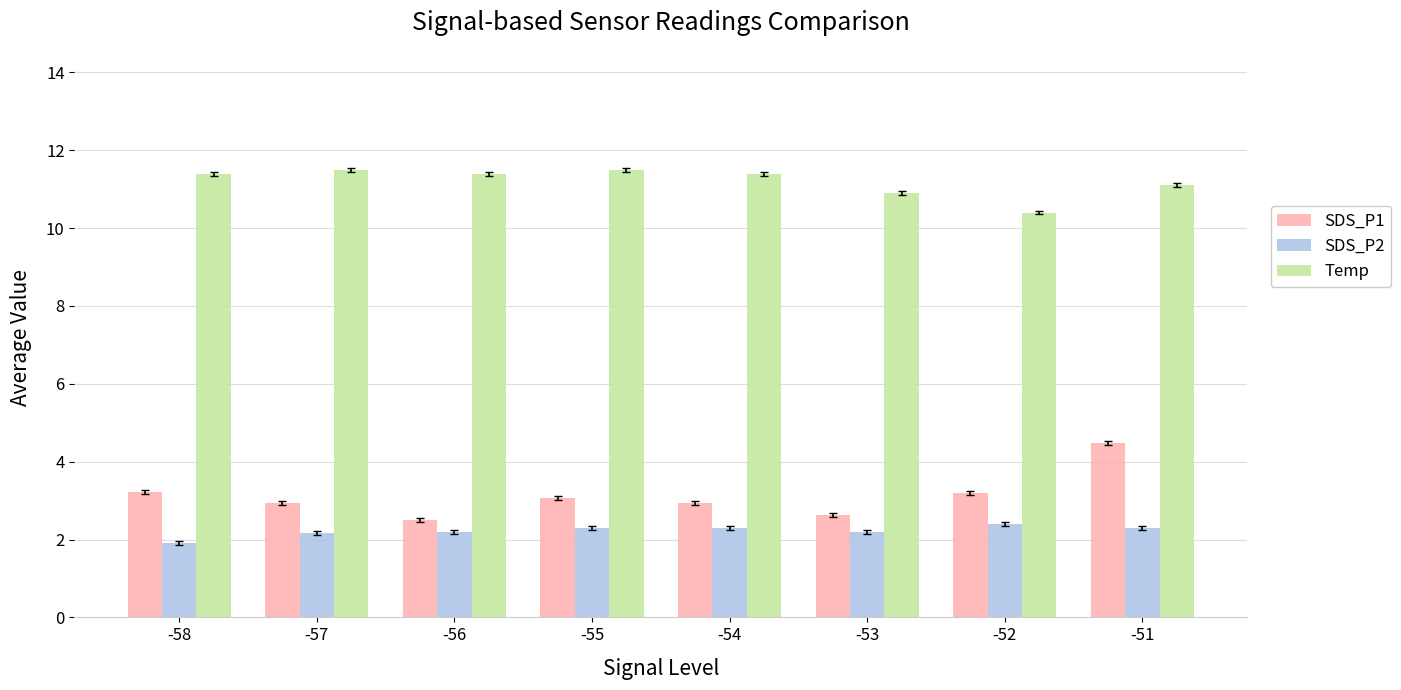

What is the value of the SDS_P2 bar at the 8th from the left?

2.3